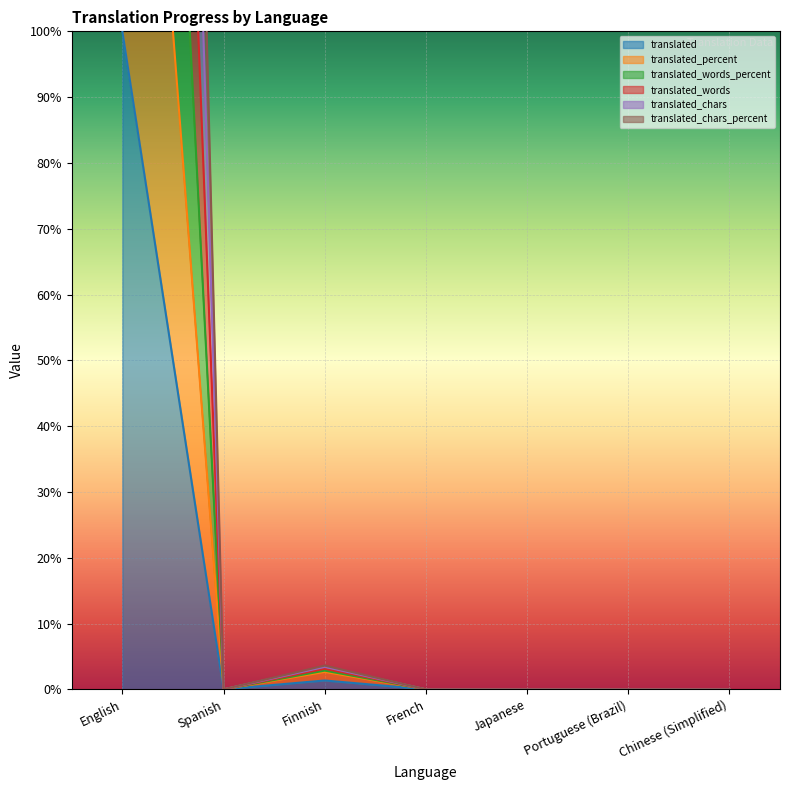

At which category does translated_chars_percent reach its first local valley?

Spanish